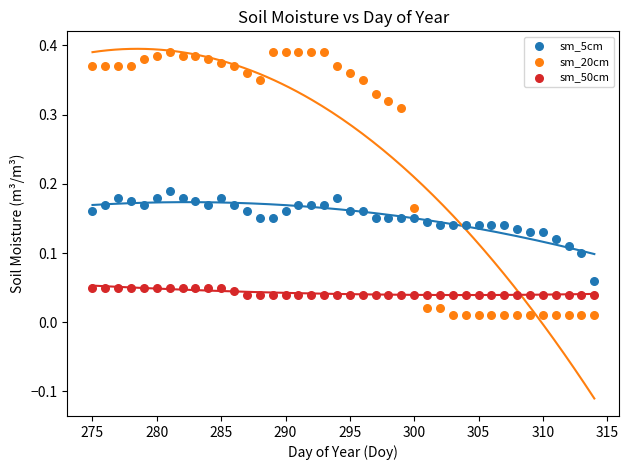

Which series reaches the maximum Y coordinate?

sm_20cm